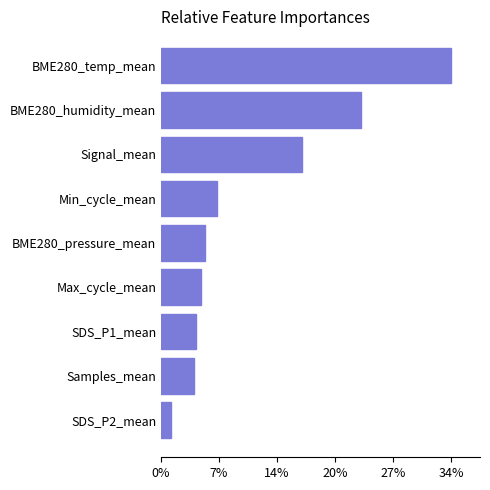

Which label corresponds to the largest value in the chart?

BME280_temp_mean